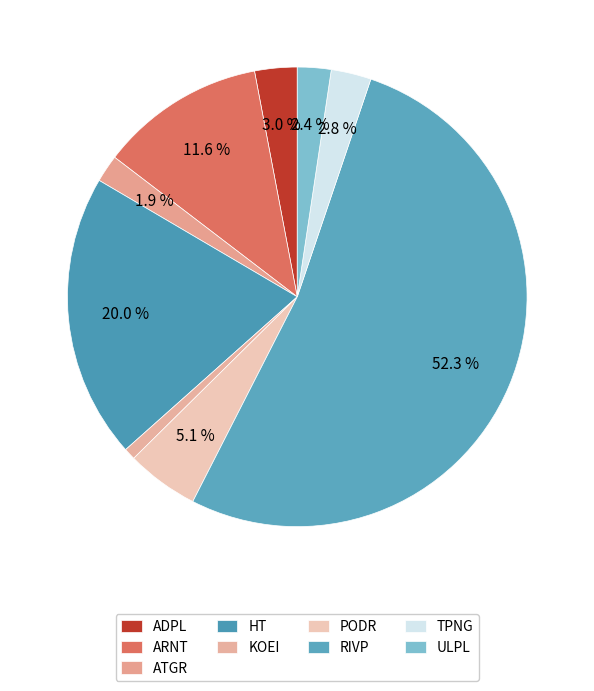

How many segments does this pie chart have?

9